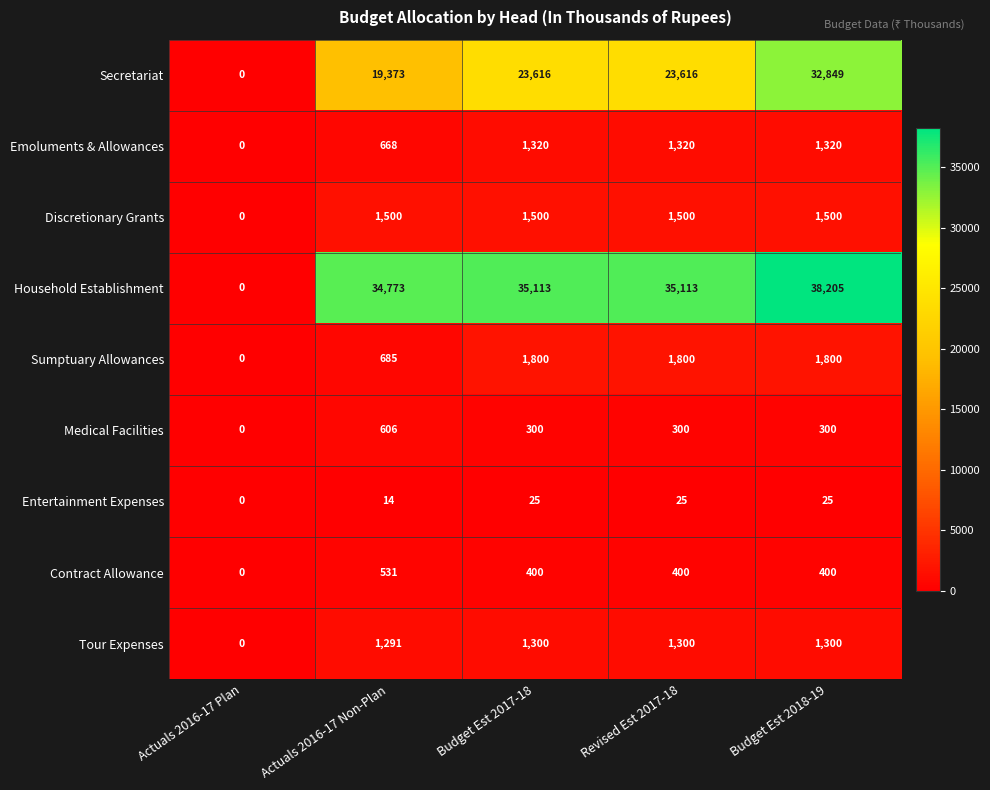

Rank the series at Actuals 2016-17 Non-Plan from highest to lowest value.

Household Establishment, Secretariat, Discretionary Grants, Tour Expenses, Sumptuary Allowances, Emoluments & Allowances, Medical Facilities, Contract Allowance, Entertainment Expenses